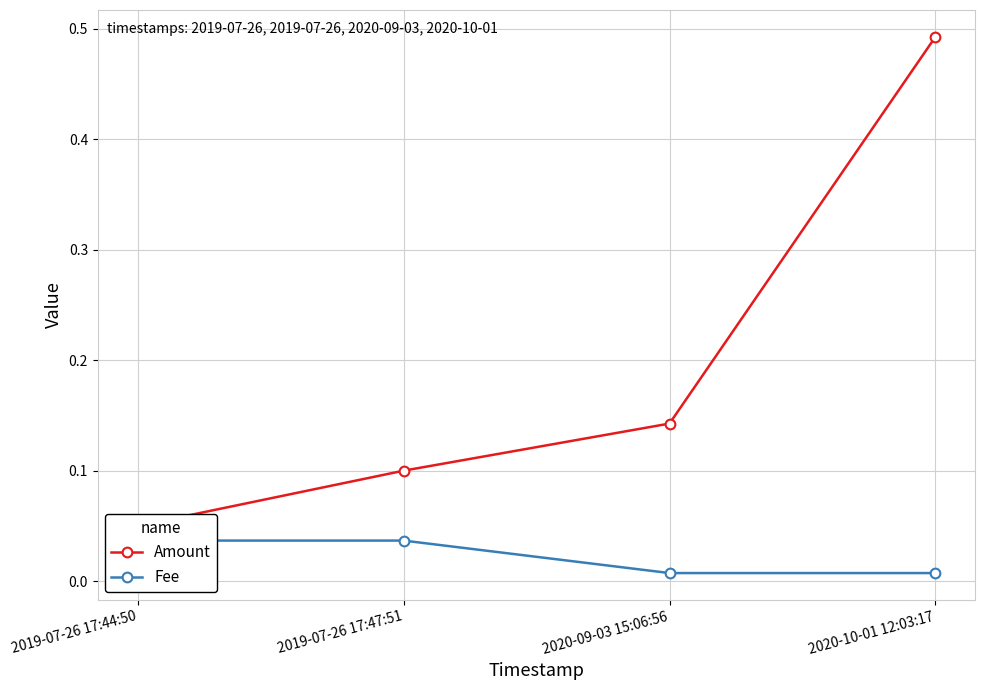

At which category is the sum across all series the highest?

2020-10-01 12:03:17